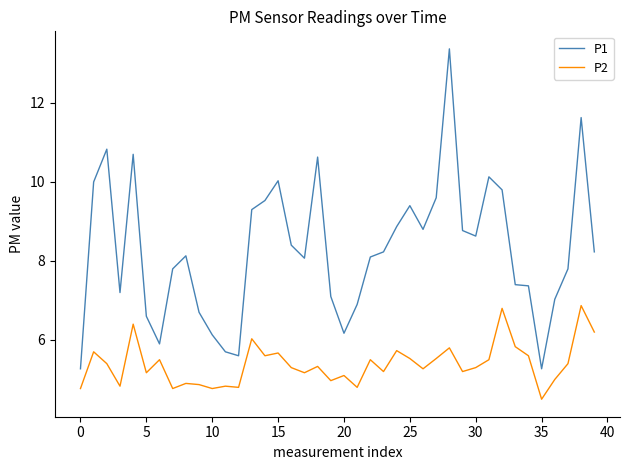

What is the greatest value displayed?

13.4